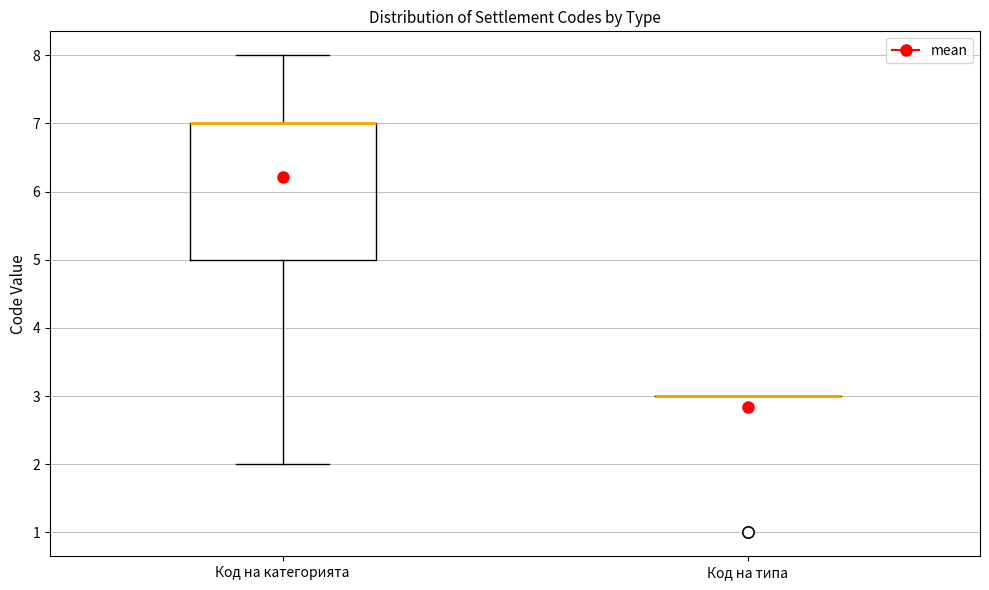

Reading left to right, transcribe this box plot: for each box, give where its median line is, the range the box spans, and where its two whiskers end, as read against the y-axis. The values are not printed on the chart, so give them approximately, as read against the axis.

Код на категорията: median 7 (drawn on the box's upper edge), box 5 to 7, whiskers 2 to 8
Код на типа: box collapsed to a line at 3, whiskers 3 to 3